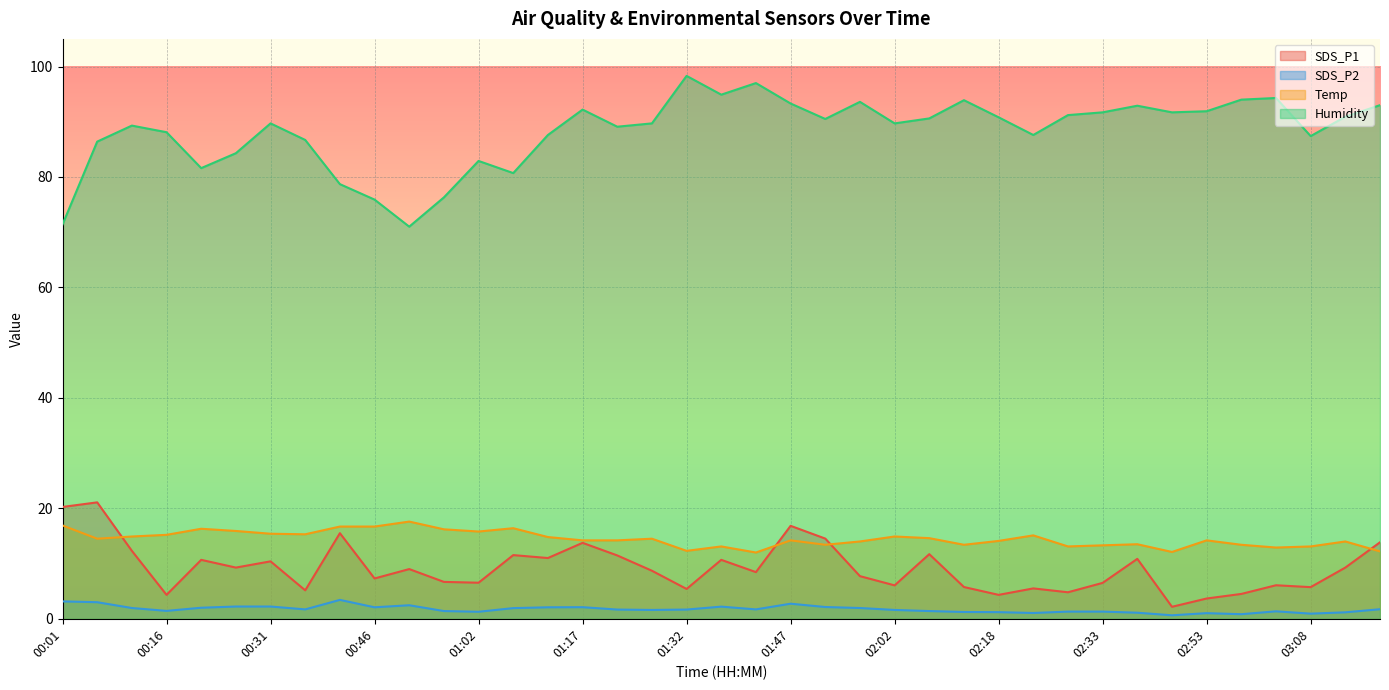

What is the difference between the second highest and second lowest values in the SDS_P2 series?

2.3